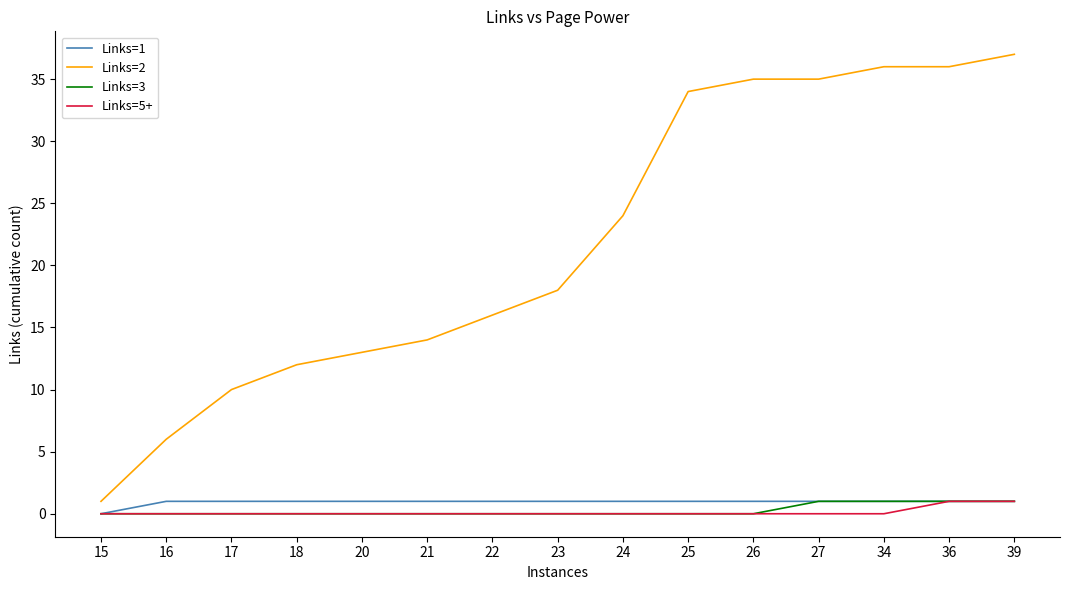

True or false: Links=1 and Links=2 cross at least once.

False